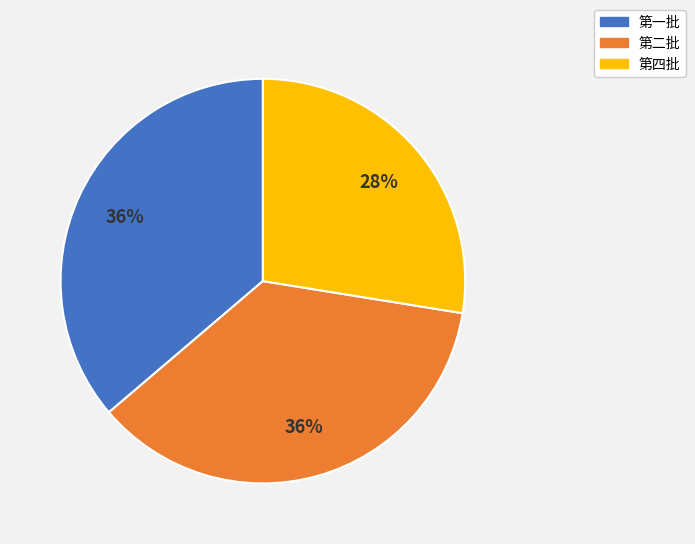

Does 第四批 represent more than half of the total?

No